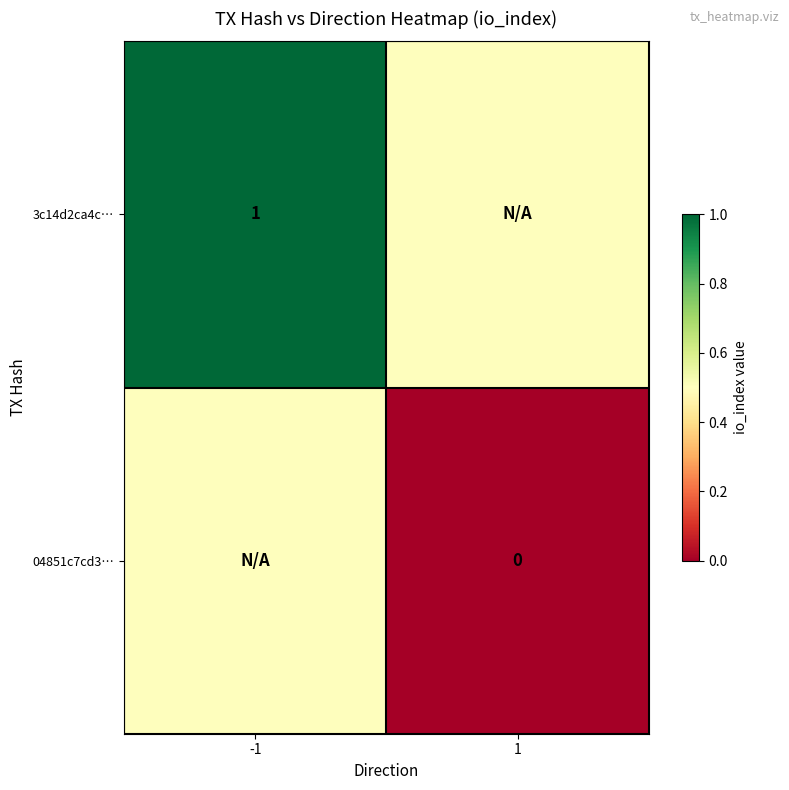

Is it true that 3c14d2ca4c… equals 1.0 at -1?

True